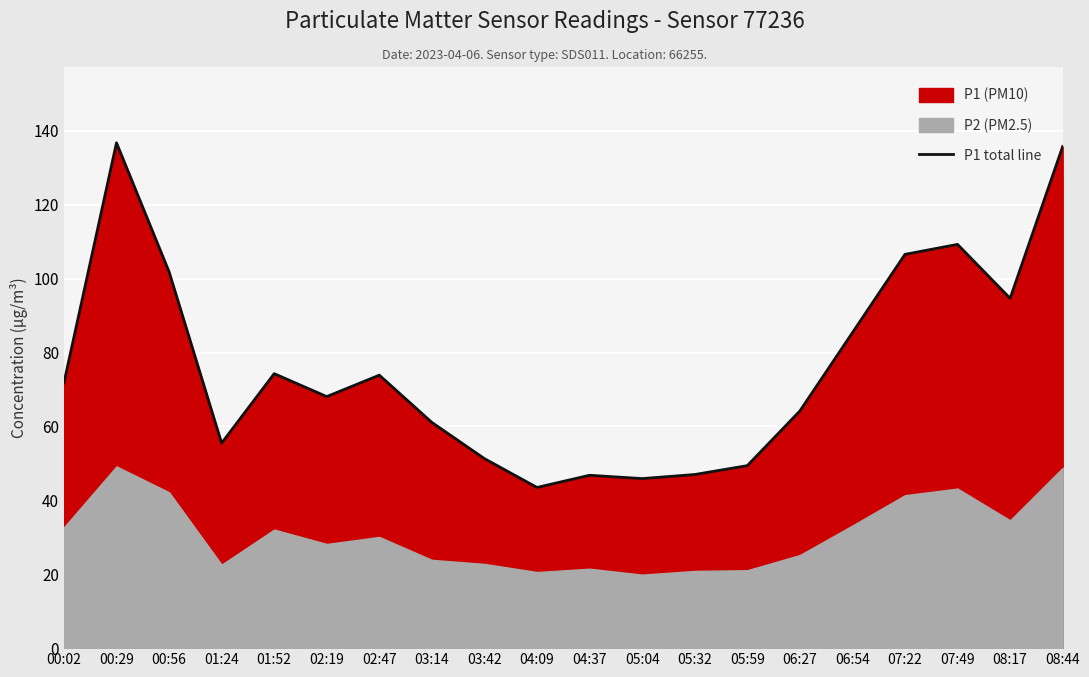

Rank the categories by value from highest to lowest.

00:29, 08:44, 07:49, 07:22, 00:56, 08:17, 06:54, 01:52, 02:47, 00:02, 02:19, 06:27, 03:14, 01:24, 03:42, 05:59, 05:32, 04:37, 05:04, 04:09